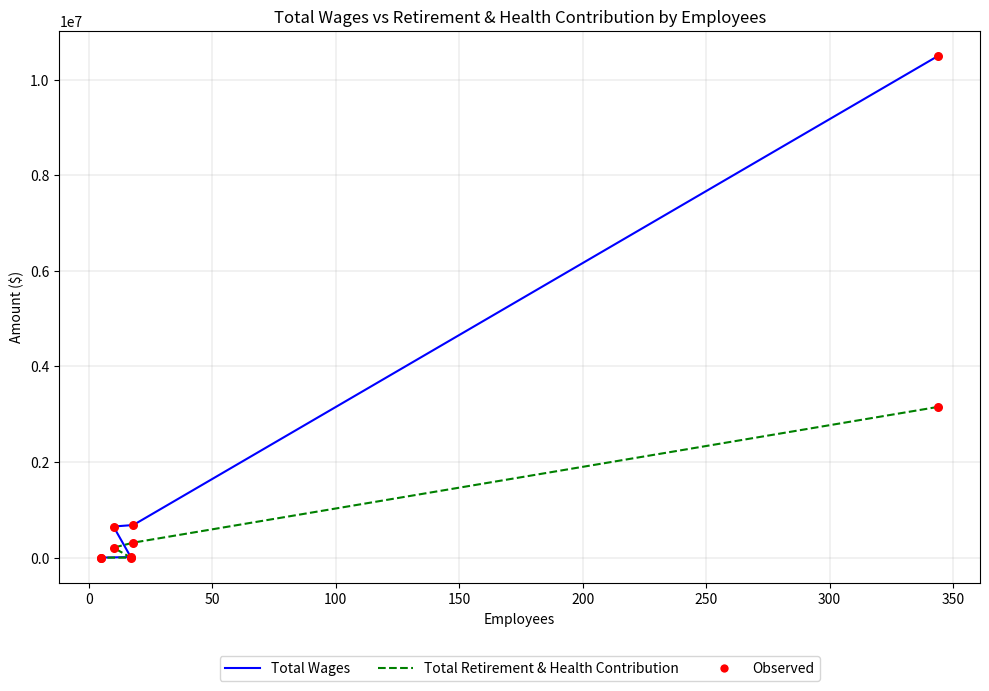

Which series reaches the minimum Y coordinate?

Total Retirement & Health Contribution